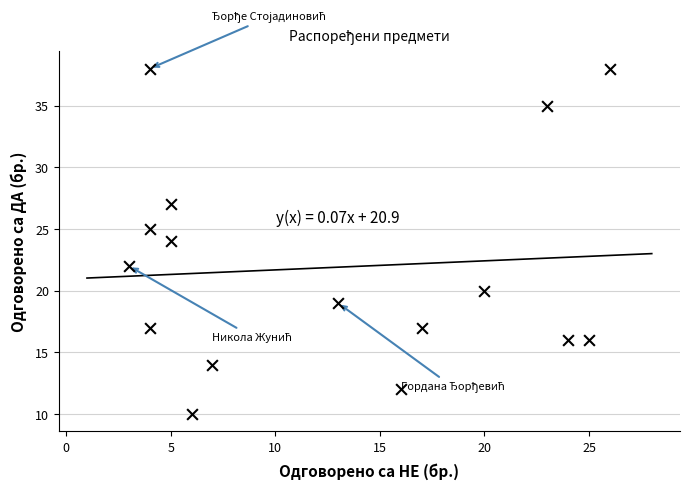

What is the range of X values (max minus min)?

23